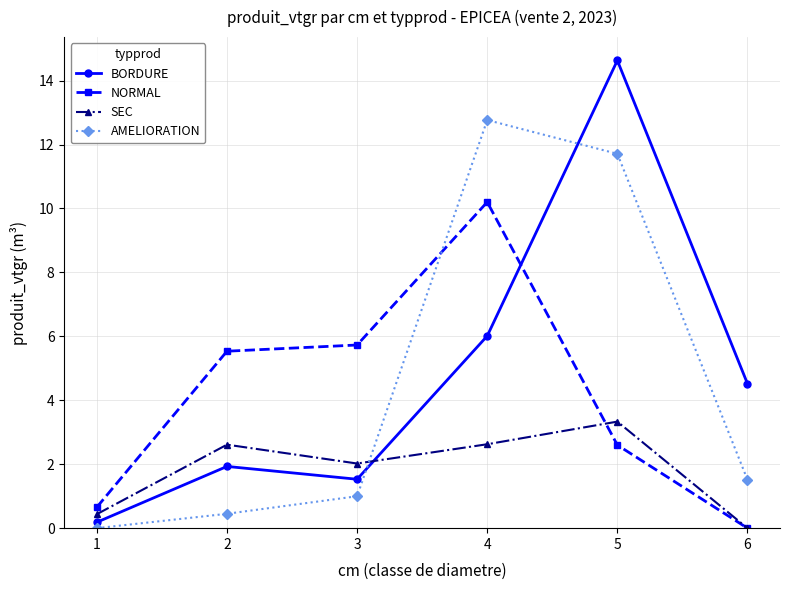

After their last crossing, which series has the higher values: SEC or AMELIORATION?

AMELIORATION